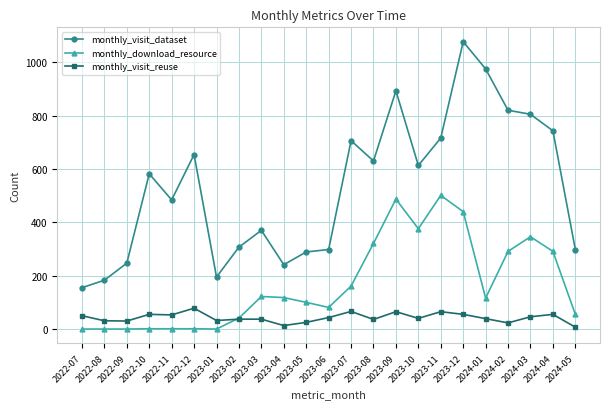

What is the value of the monthly_visit_dataset point at the 9th from the left?

370